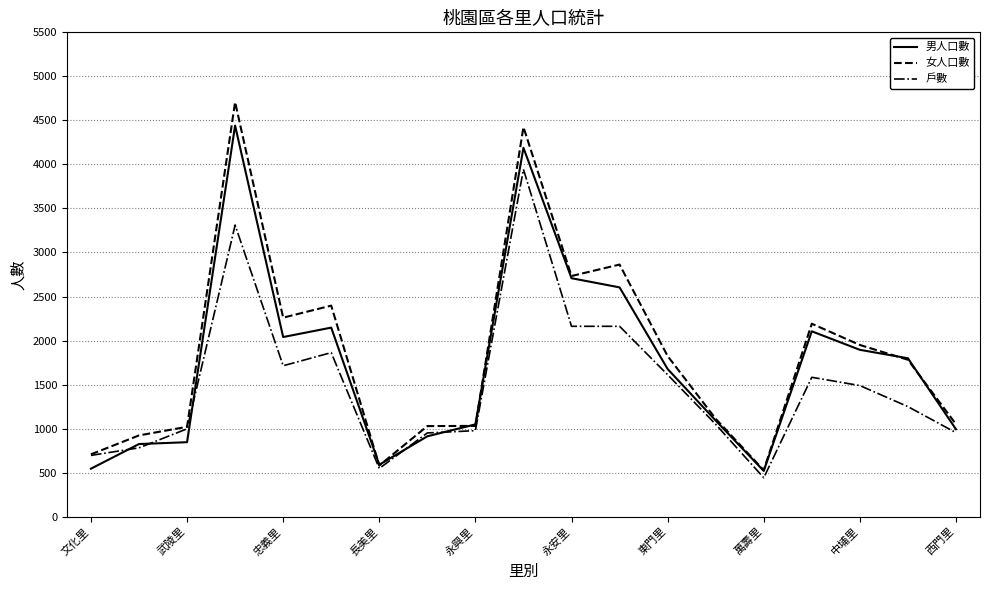

What is the minimum value for 戶數?

442